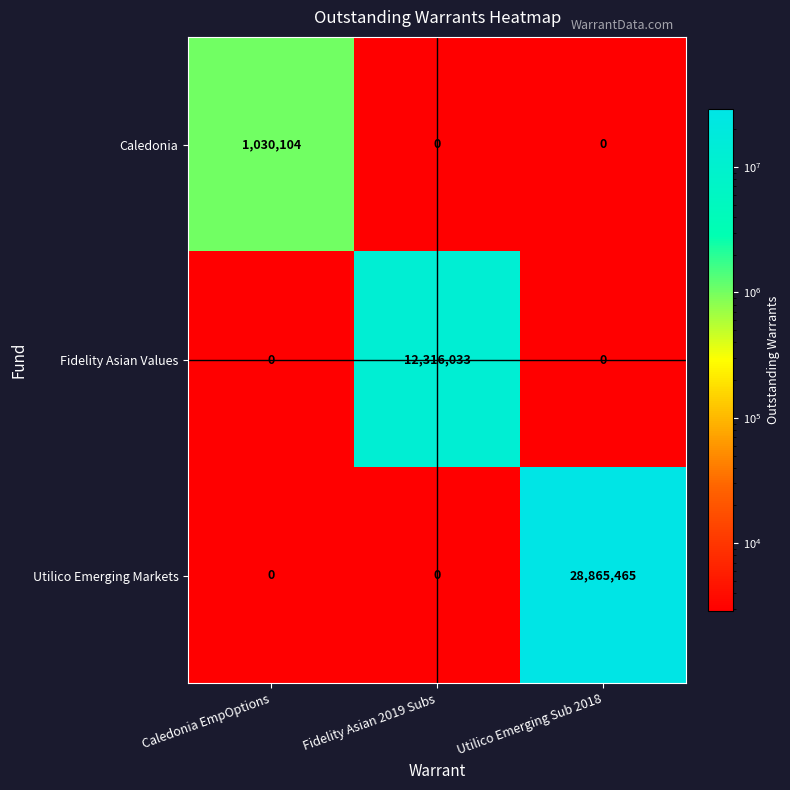

What is the total value across all series at Fidelity Asian 2019 Subs?

12316033